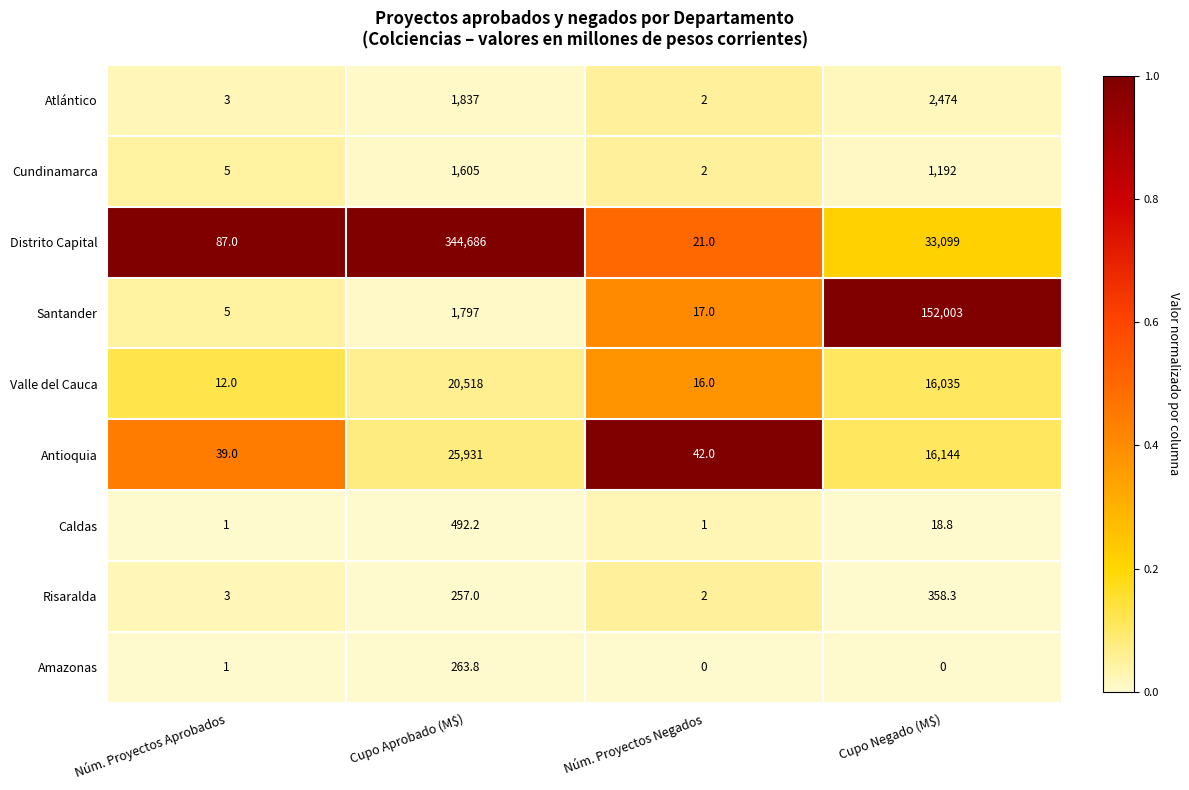

Which series changed the most between Núm. Proyectos Aprobados and Núm. Proyectos Negados?

Distrito Capital